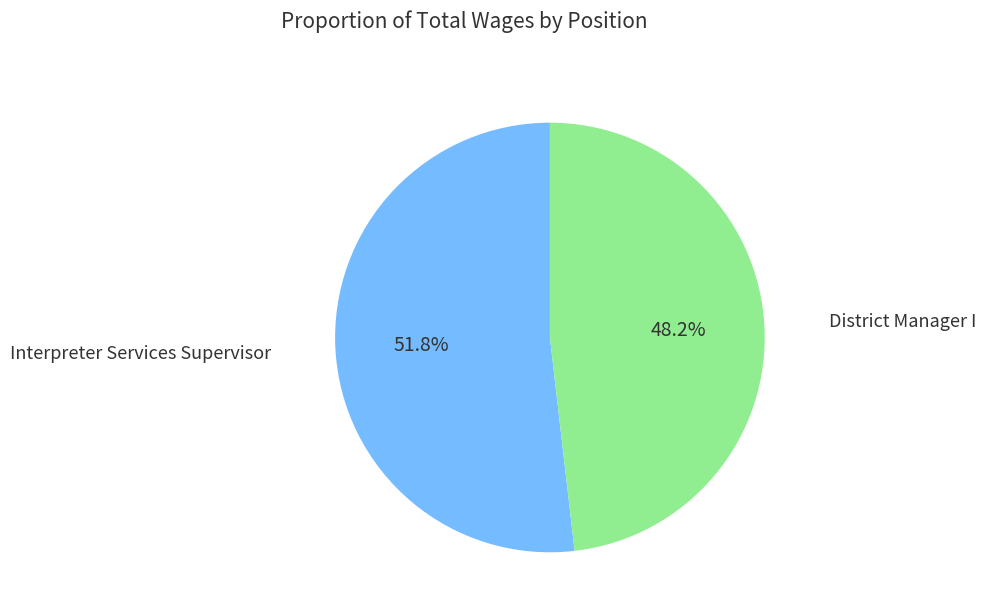

Does any single category account for the majority?

Yes